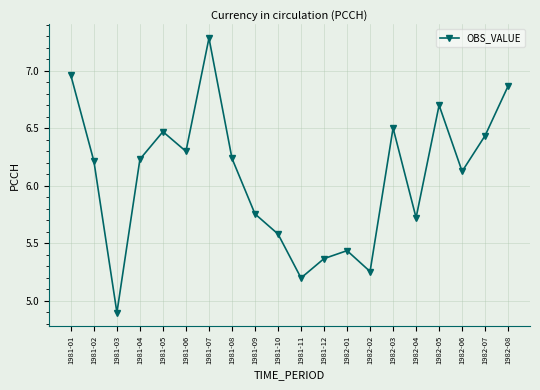

What is the label of the 14th point from the right?

1981-07